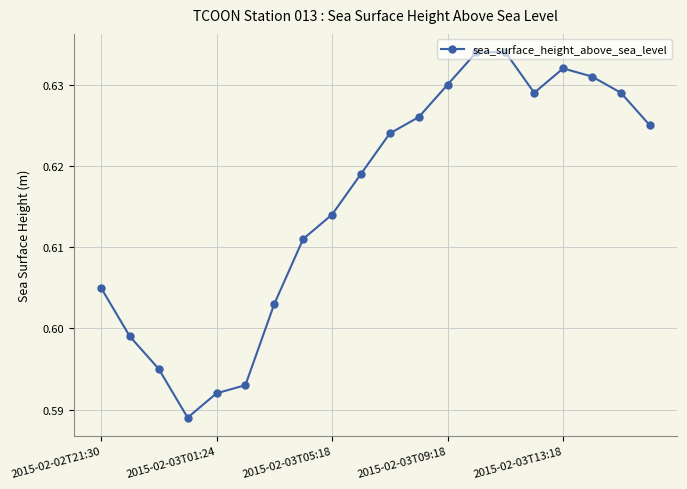

How many interior local valleys (lower than both neighbors) does the data have?

2